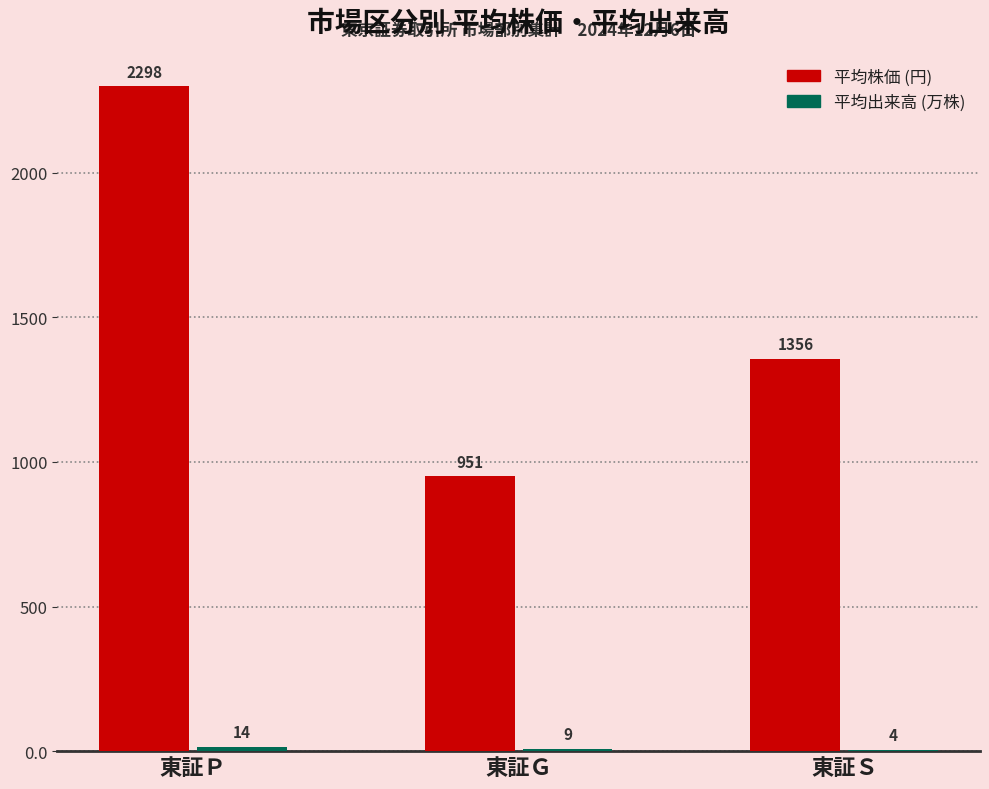

How many categories are shown in the chart?

3